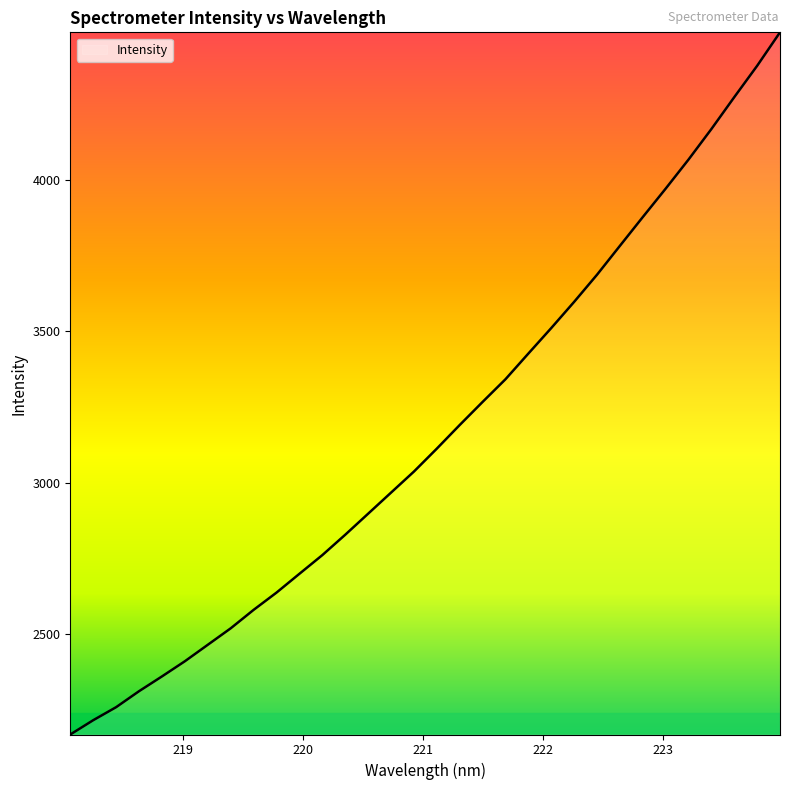

What is the smallest value displayed?

2168.1